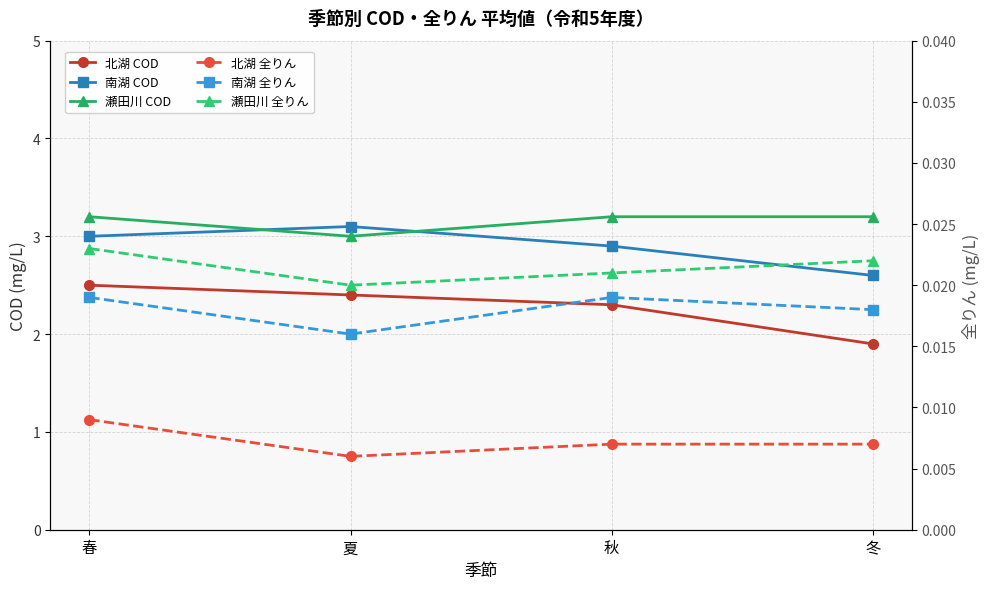

Which category has the lowest value in the 瀬田川 全りん series?

夏